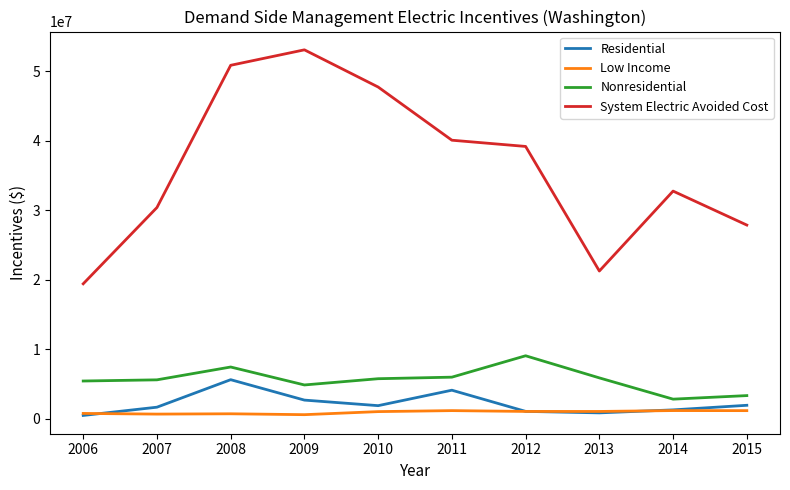

Which series has the widest spread of values?

System Electric Avoided Cost